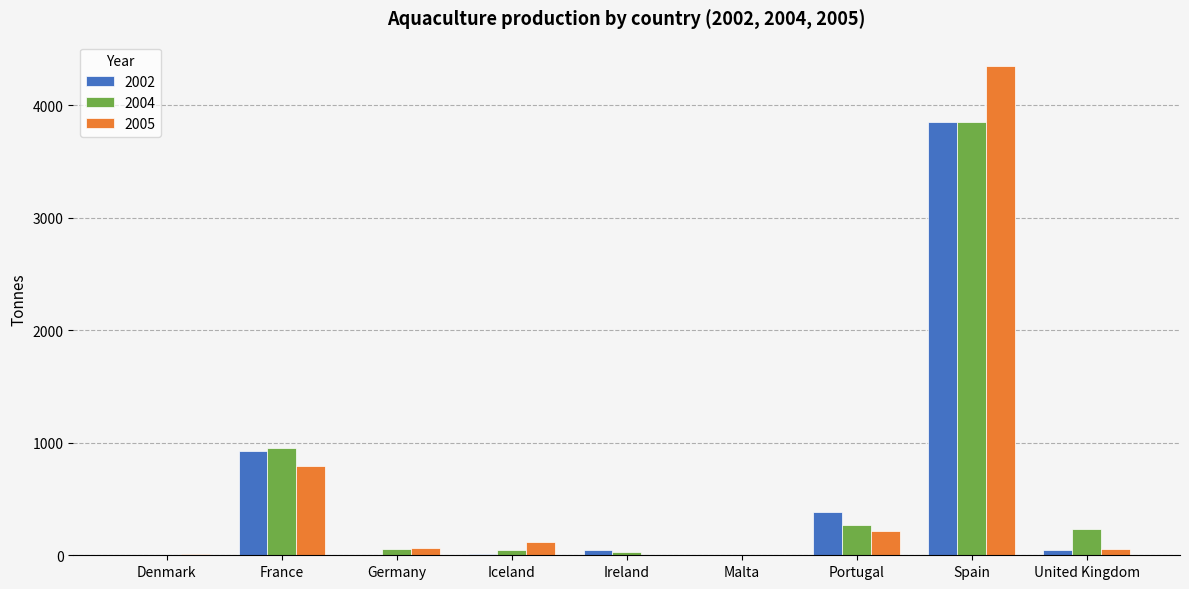

Between France and Malta, which series saw the biggest shift?

2004